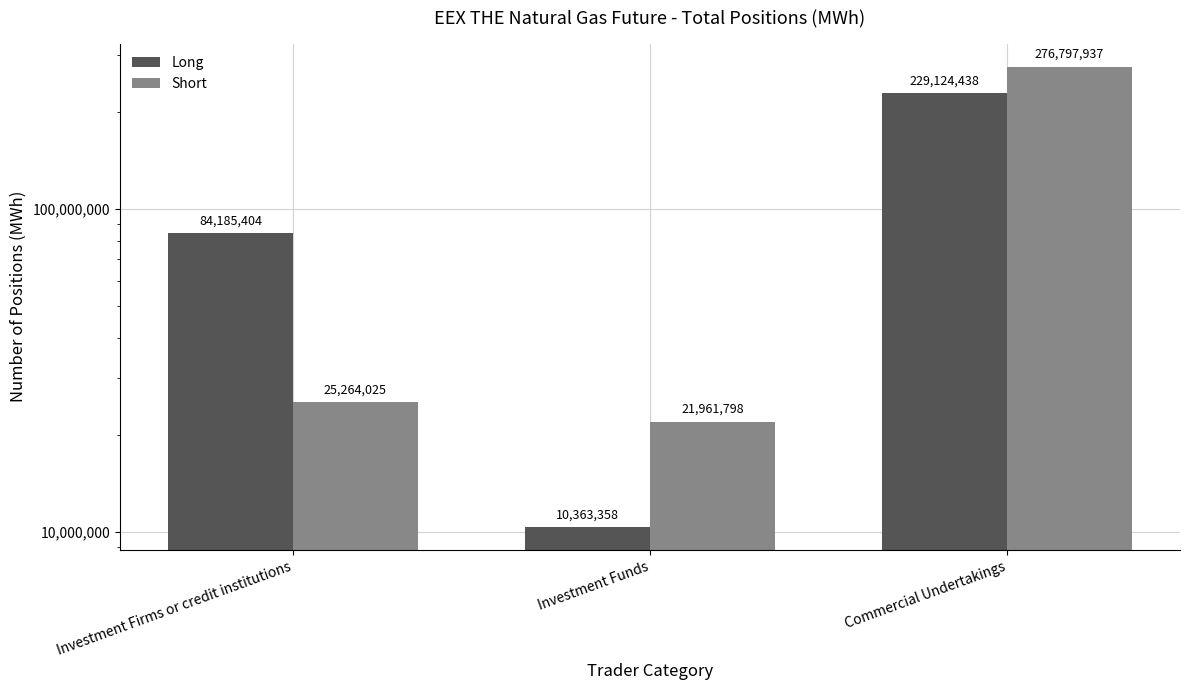

Which category has the lowest value in the Short series?

Investment Funds